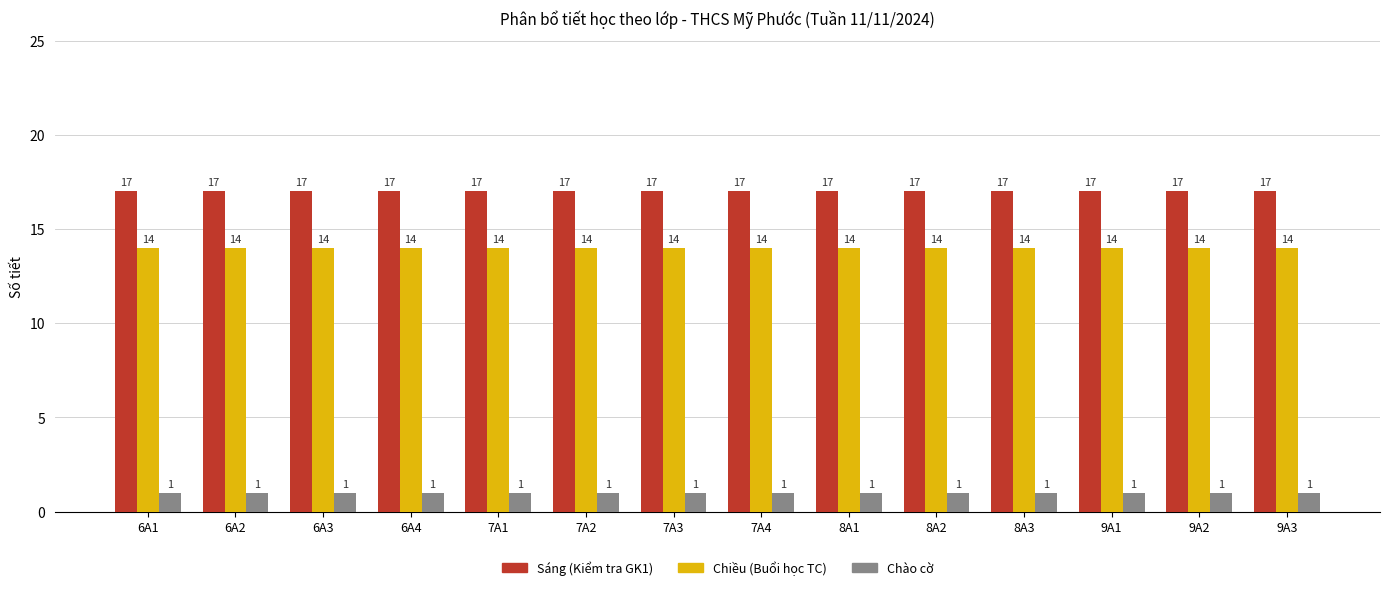

At how many categories does at least one series exceed 9?

14